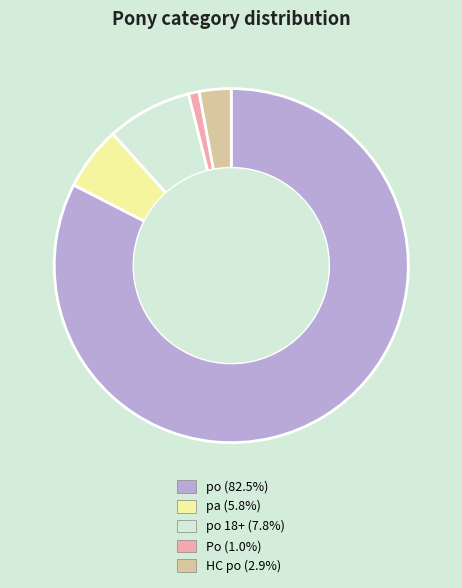

Is there a majority slice in this chart?

Yes